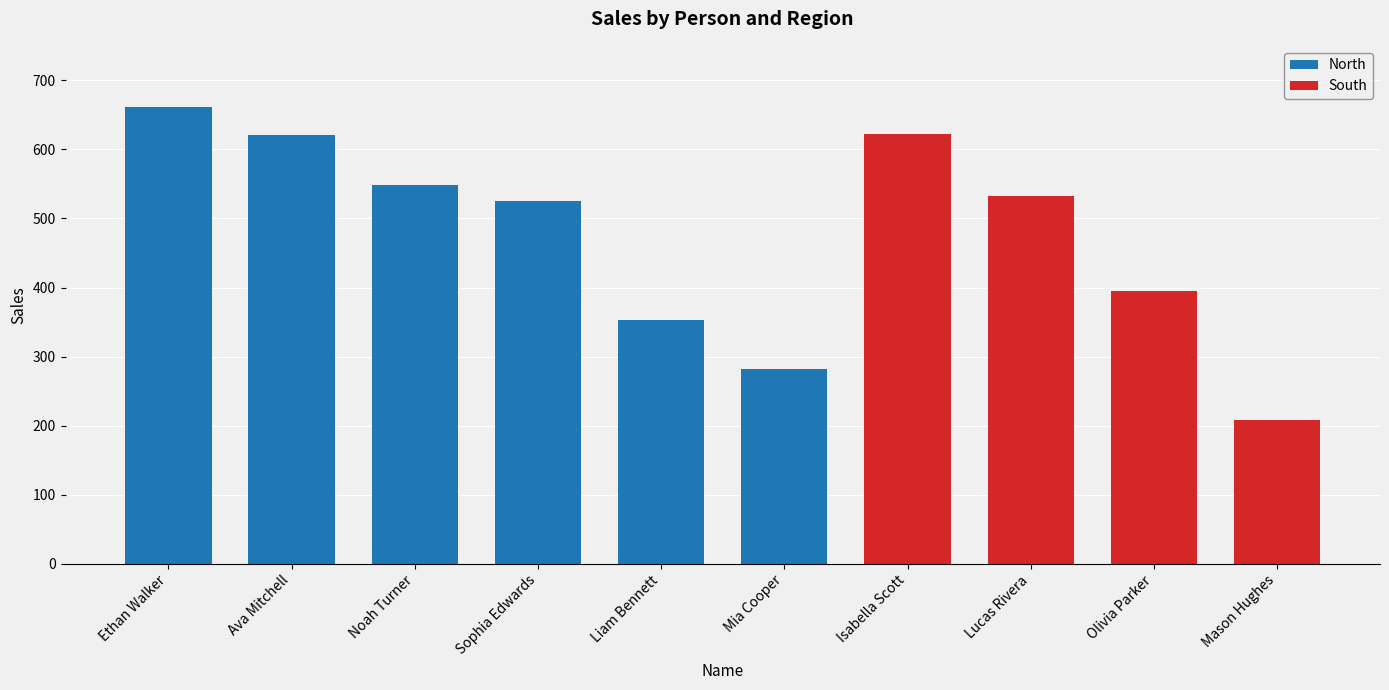

What is the total value across all series at Sophia Edwards?

526